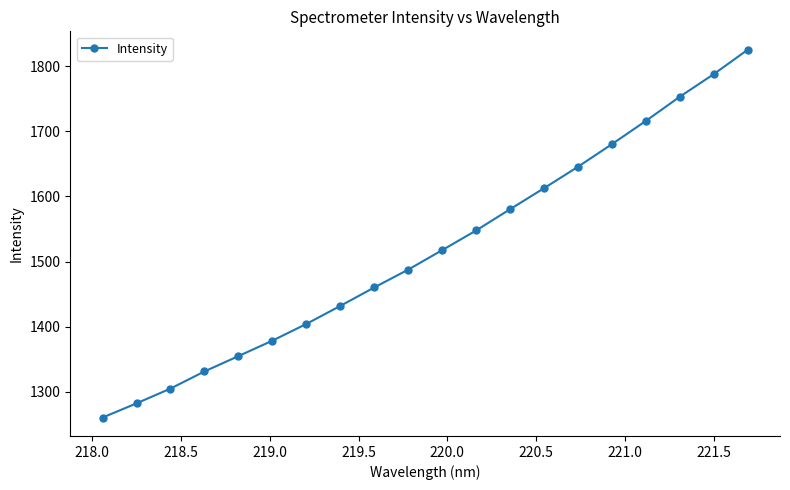

True or false: there are more than 0 points higher than both neighbors.

False